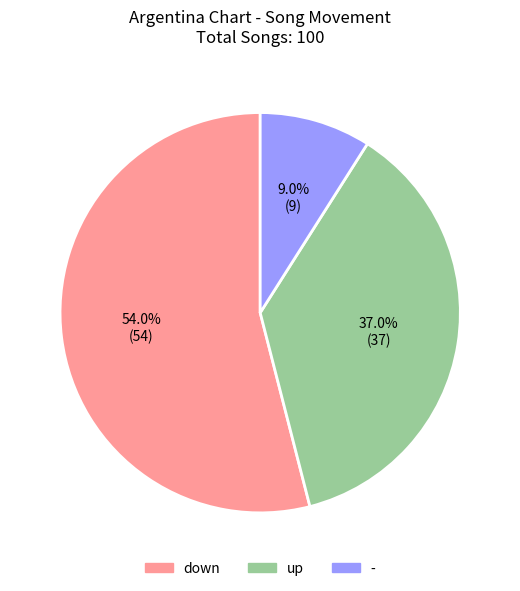

How many slices are in this pie chart?

3